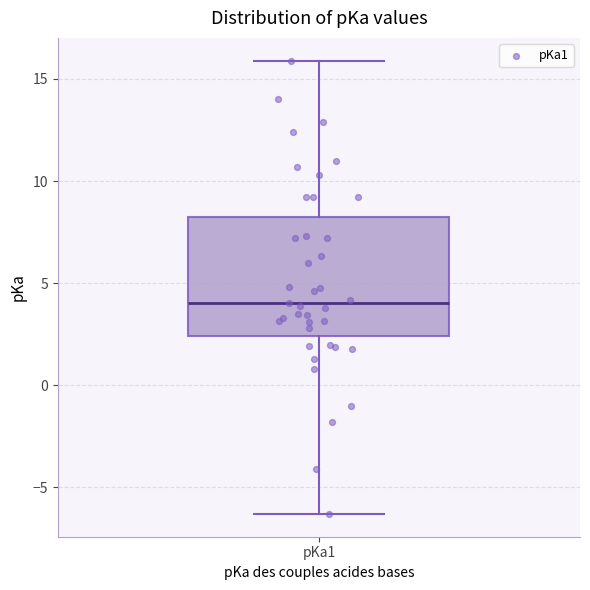

Transcribe this box plot: give where the median line is, the range the box spans, and where the two whiskers end, as read against the y-axis. The values are not printed on the chart, so give them approximately, as read against the axis.

median 4.0, box 2.5 to 8.5, whiskers -6.5 to 16.0